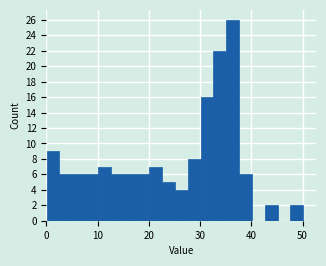

Read against the x-axis, roughly where is the centre of the tallest bar?

36